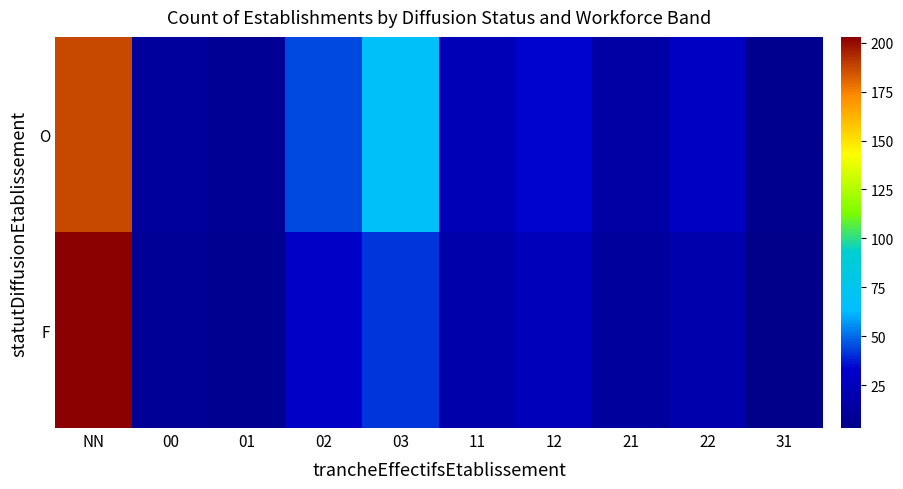

Which series changed the most between 22 and 31?

O